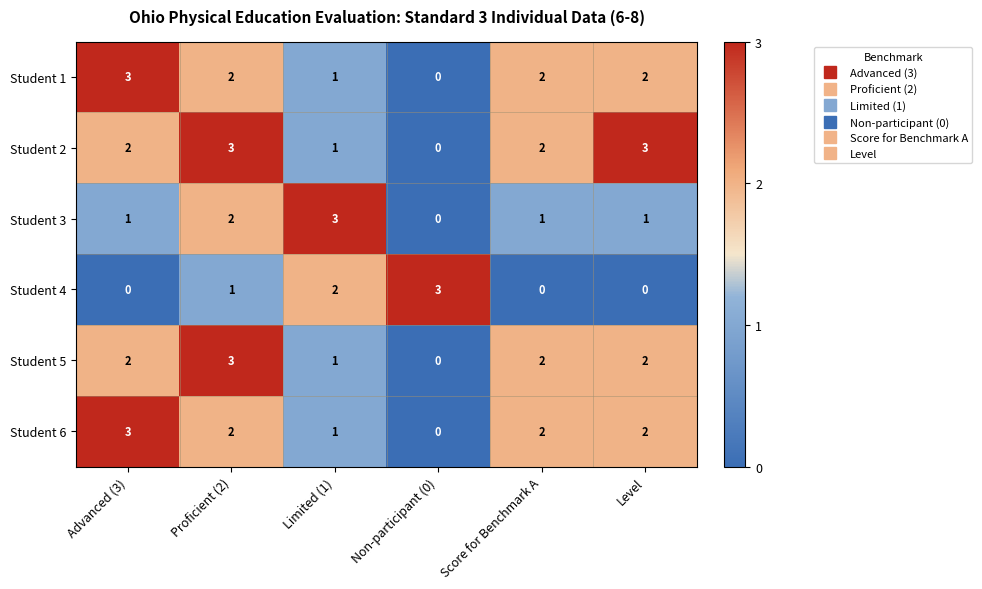

Is the value of Student 4 at Score for Benchmark A greater than the value of Student 3 at Proficient (2)?

No